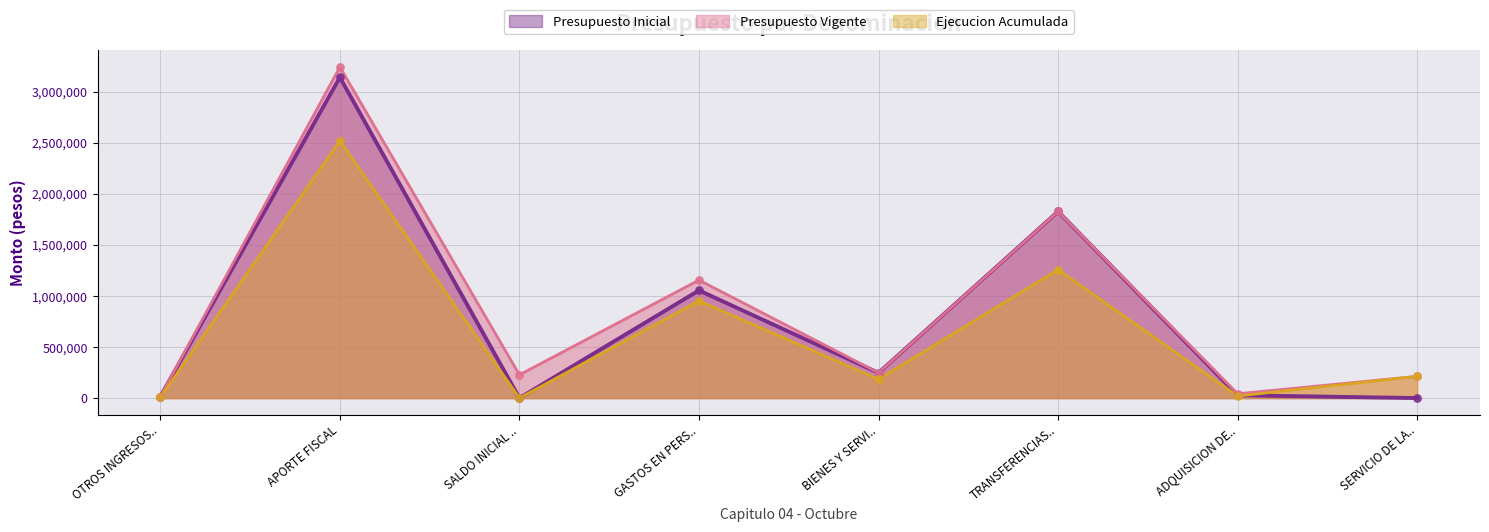

What is the greatest value displayed?

3240031